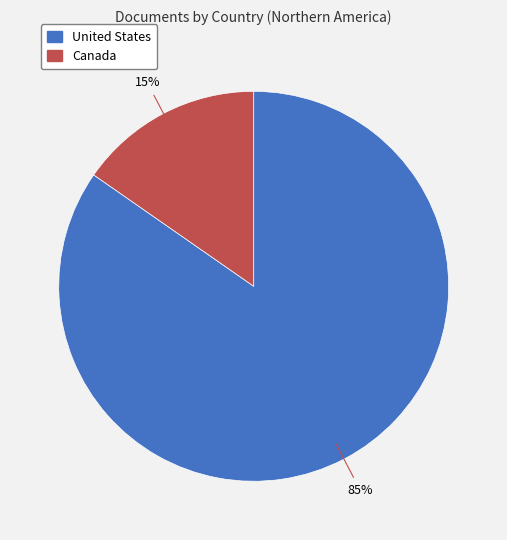

Between United States and Canada, which is larger?

United States